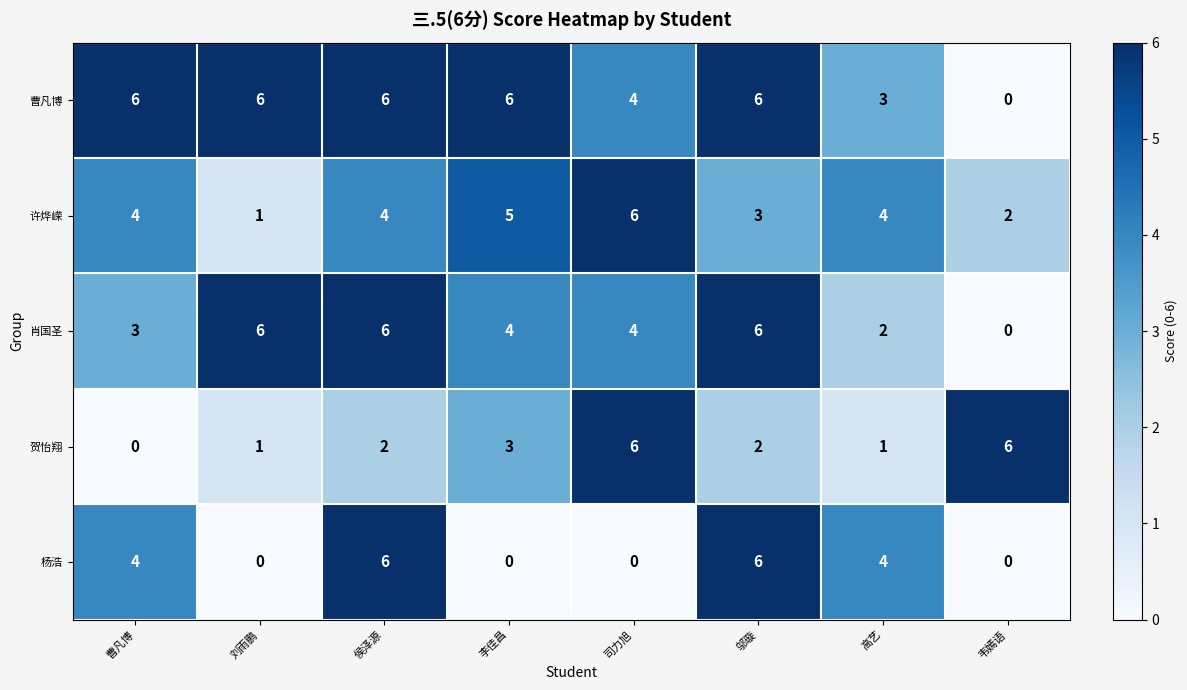

The 曹凡博 series shows 4 at 司力旭. True or false?

True